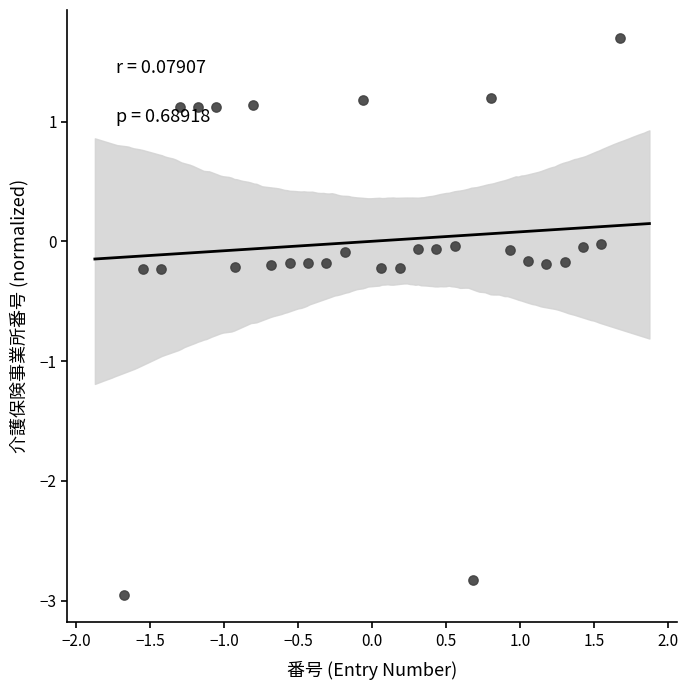

What is the range of Y values (max minus min)?

4.6